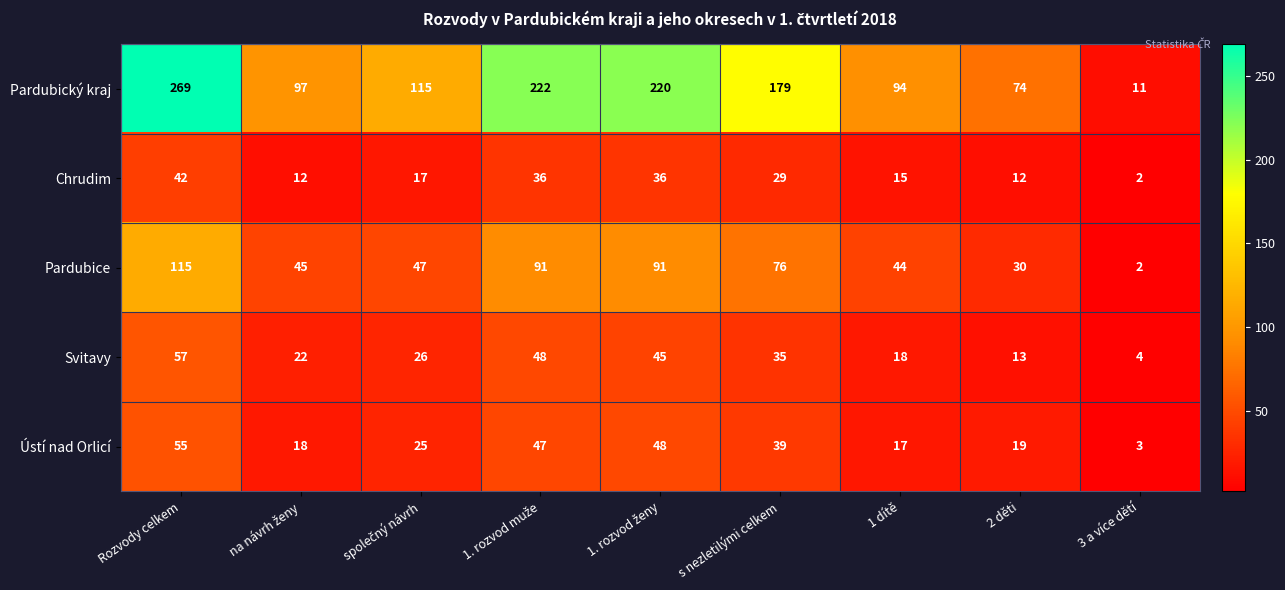

Which series has the widest spread of values?

Pardubický kraj